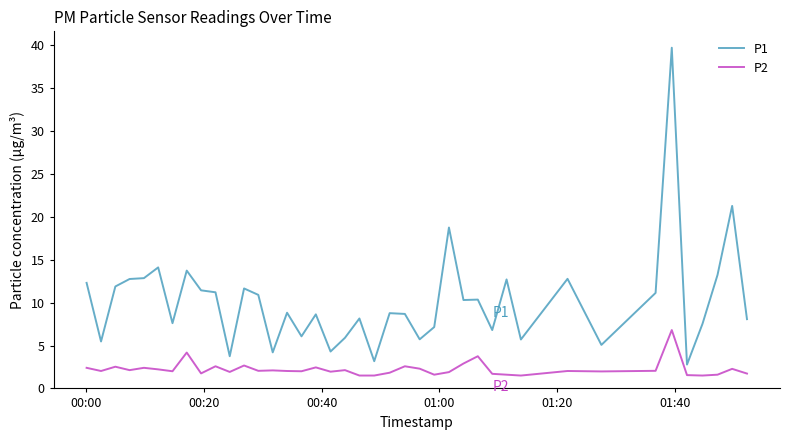

What is the difference between the maximum and minimum values in the P1 series?

36.9